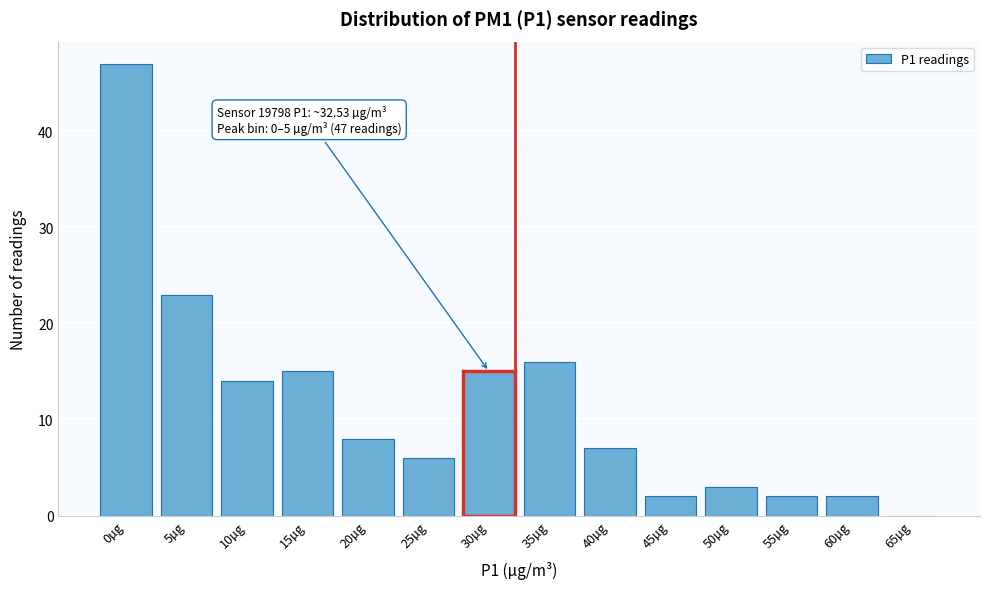

Reading left to right, list all the values displayed in this chart.

0µg=47	5µg=23	10µg=14	15µg=15	20µg=8	25µg=6	30µg=15	35µg=16	40µg=7	45µg=2	50µg=3	55µg=2	60µg=2	65µg=0